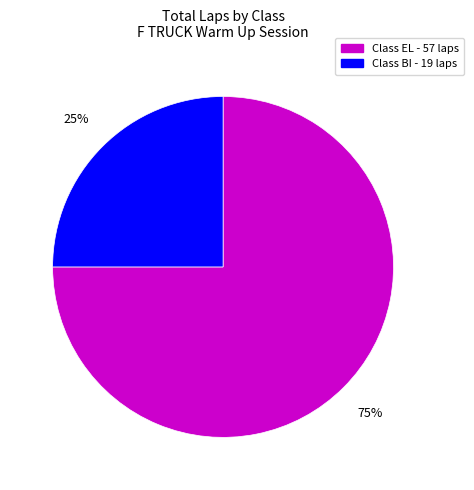

Is there a majority slice in this chart?

Yes